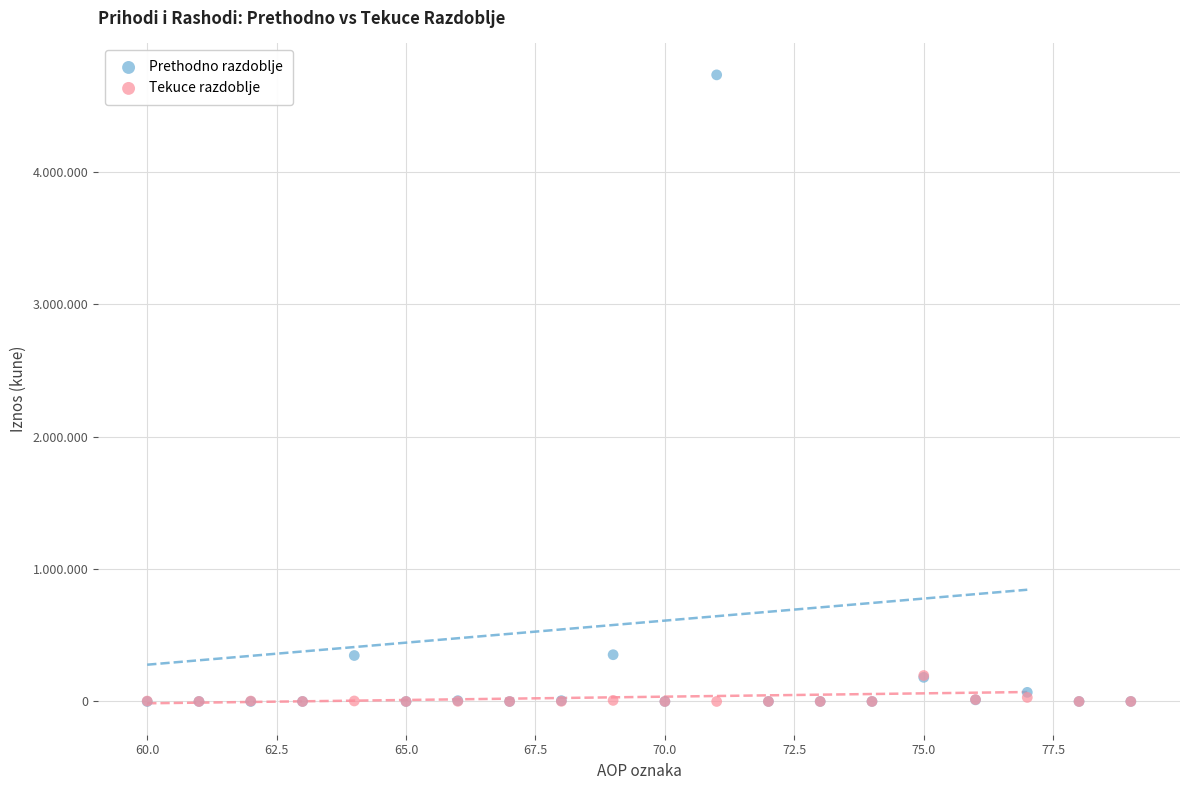

Which series contains the highest Y value?

Prethodno razdoblje